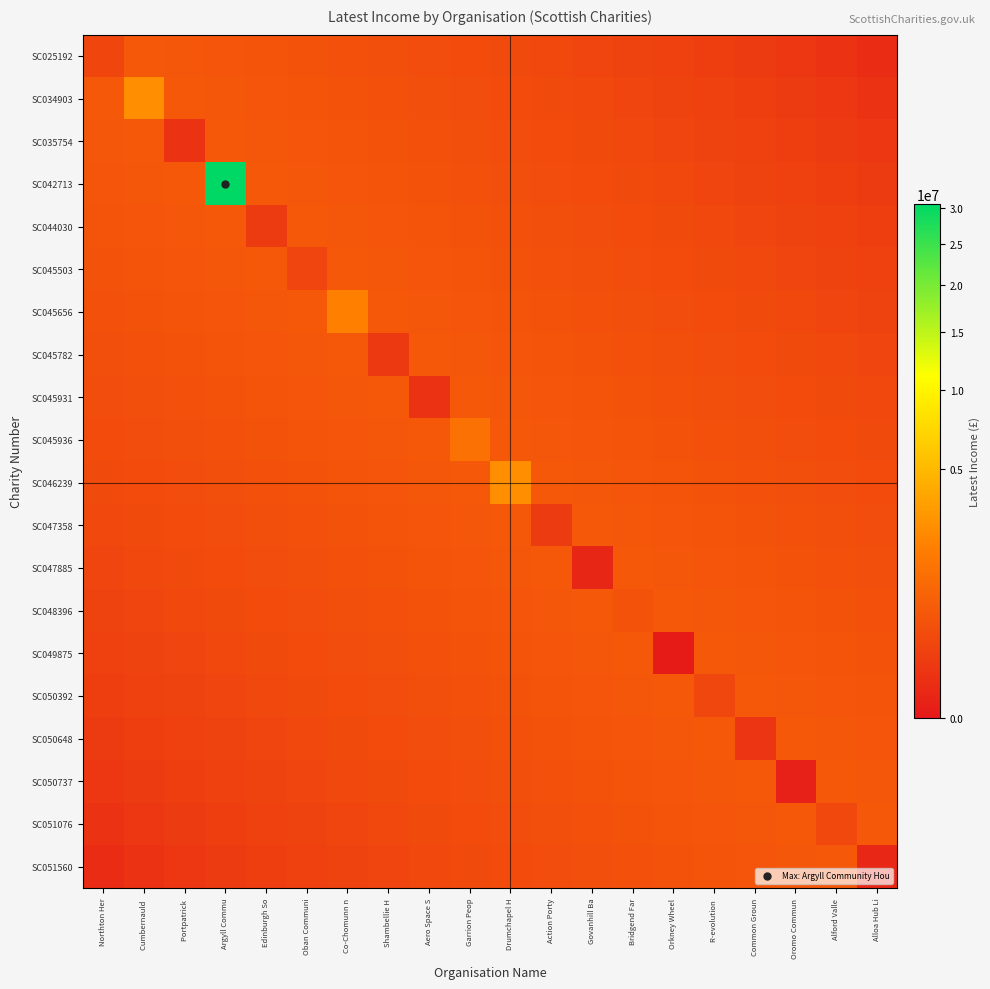

At how many categories does at least one series exceed 9229015?

1